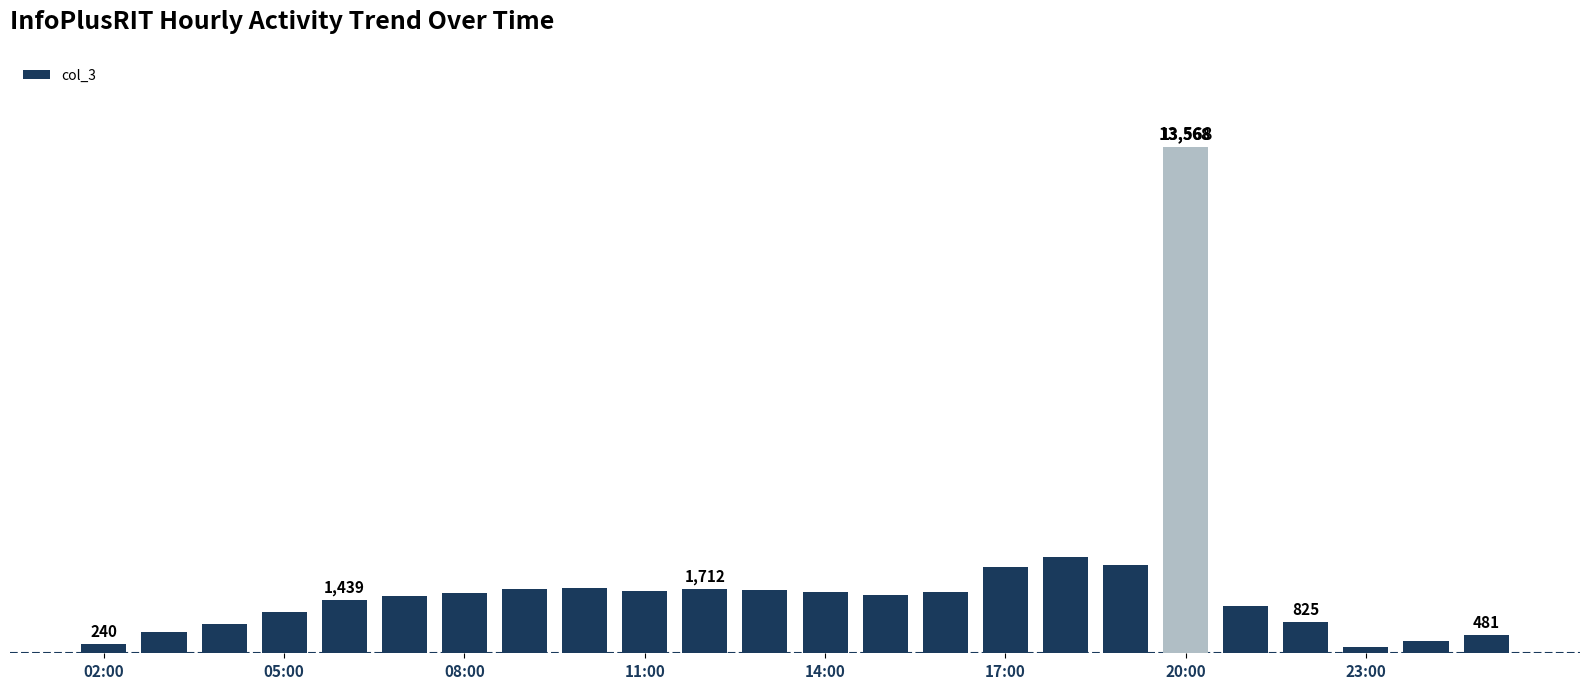

Are the bars horizontal?

No